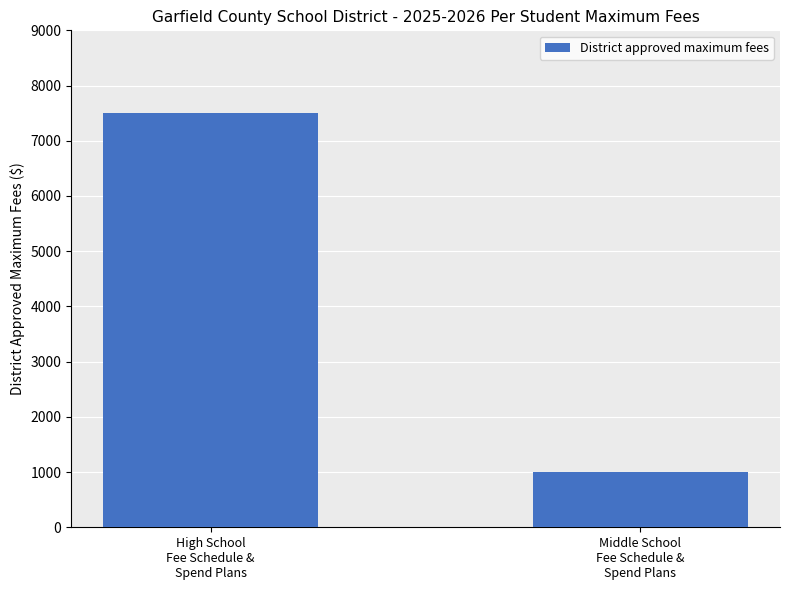

What is the difference between the maximum and minimum values?

6500